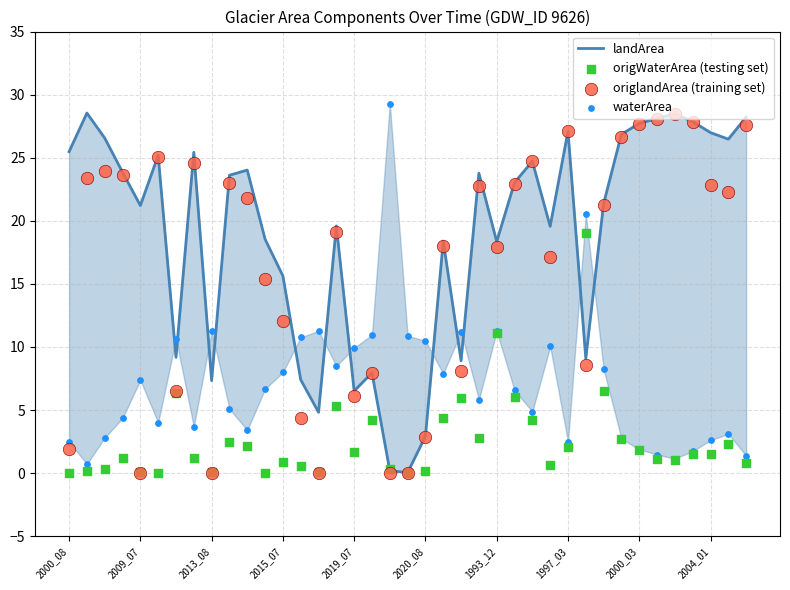

Which series has the largest Y range (max minus min)?

waterArea